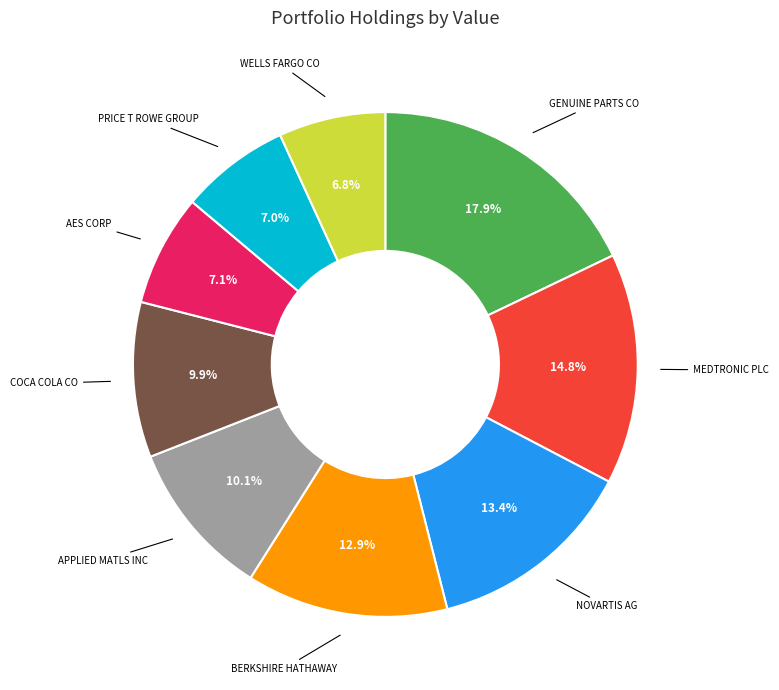

Does any single category account for the majority?

No